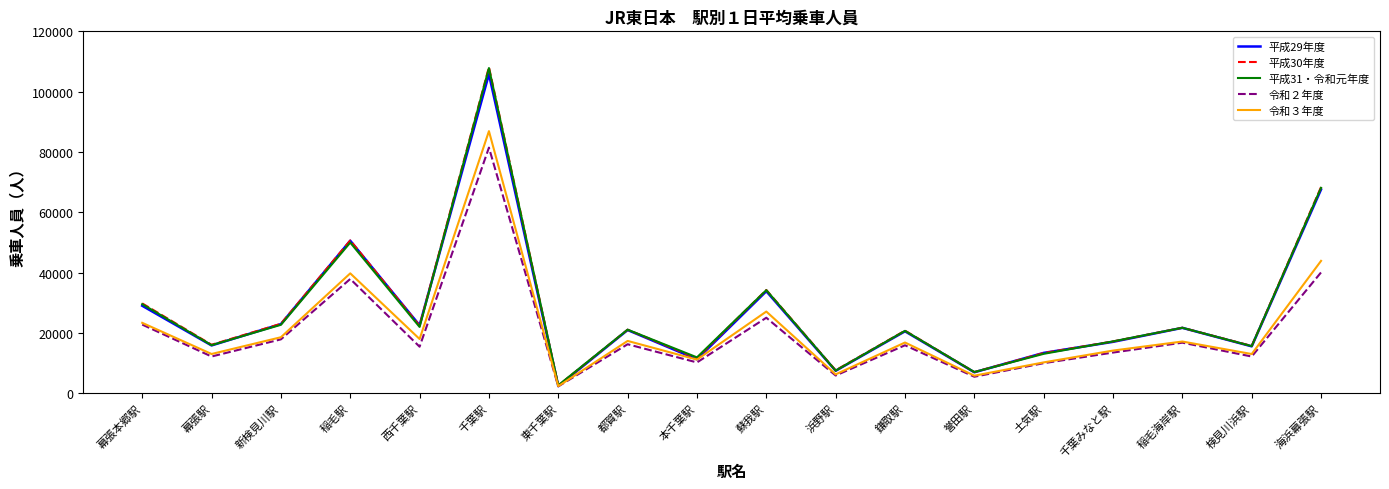

Between 新検見川駅 and 本千葉駅, which series saw the biggest shift?

平成29年度